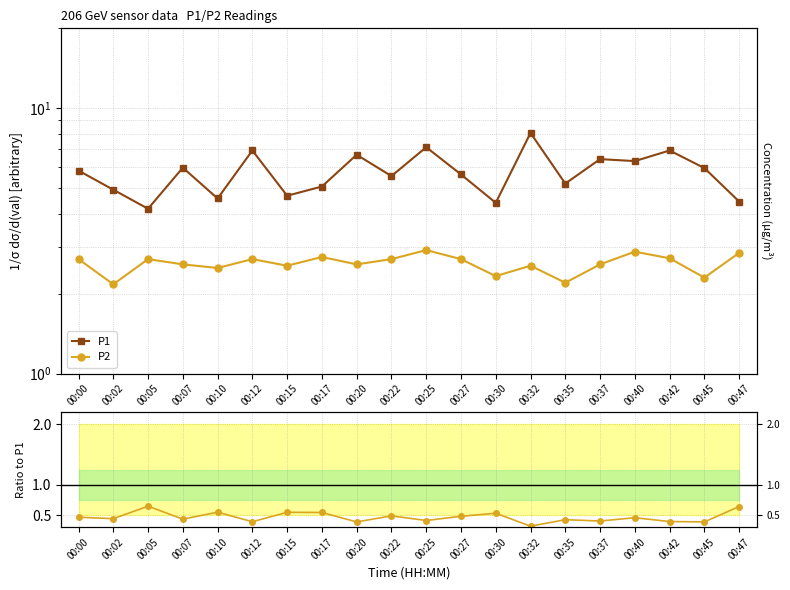

What is the value of the P2 point at the 15th from the left?

2.2